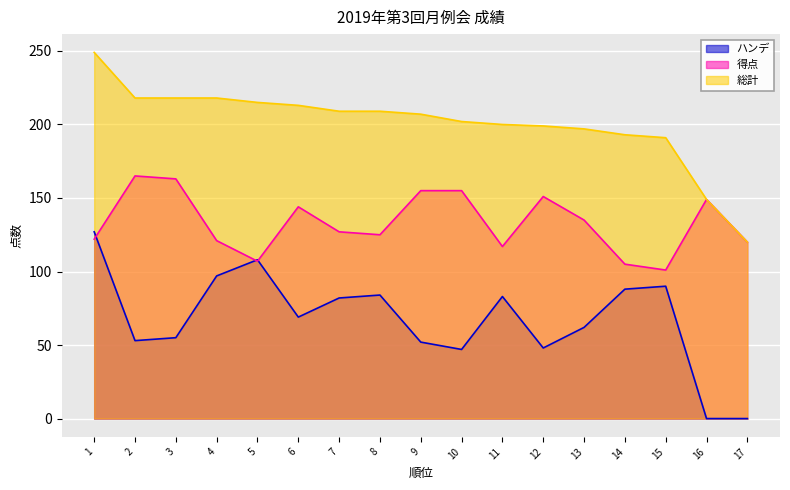

What is the difference between the ハンデ values at 11 and 6?

14